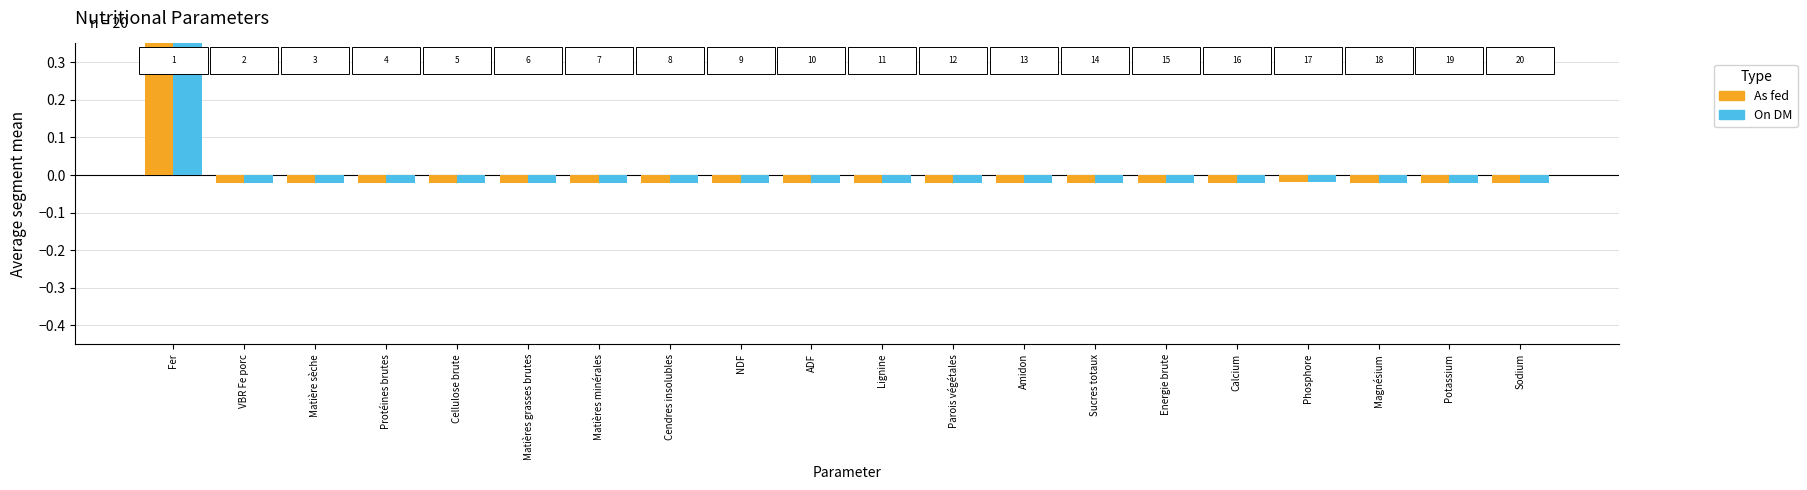

How many bars are there in total?

40